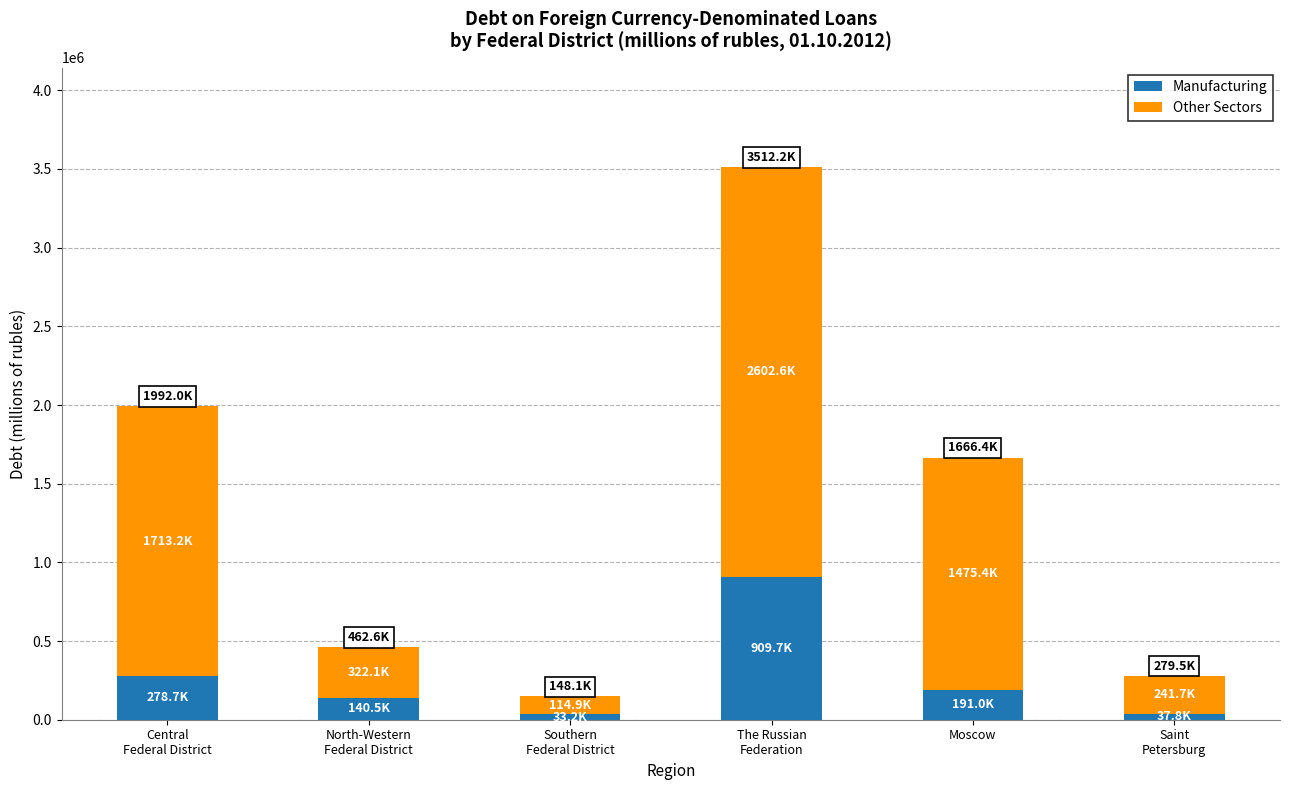

Is it true that Manufacturing equals 323280 at Moscow?

False